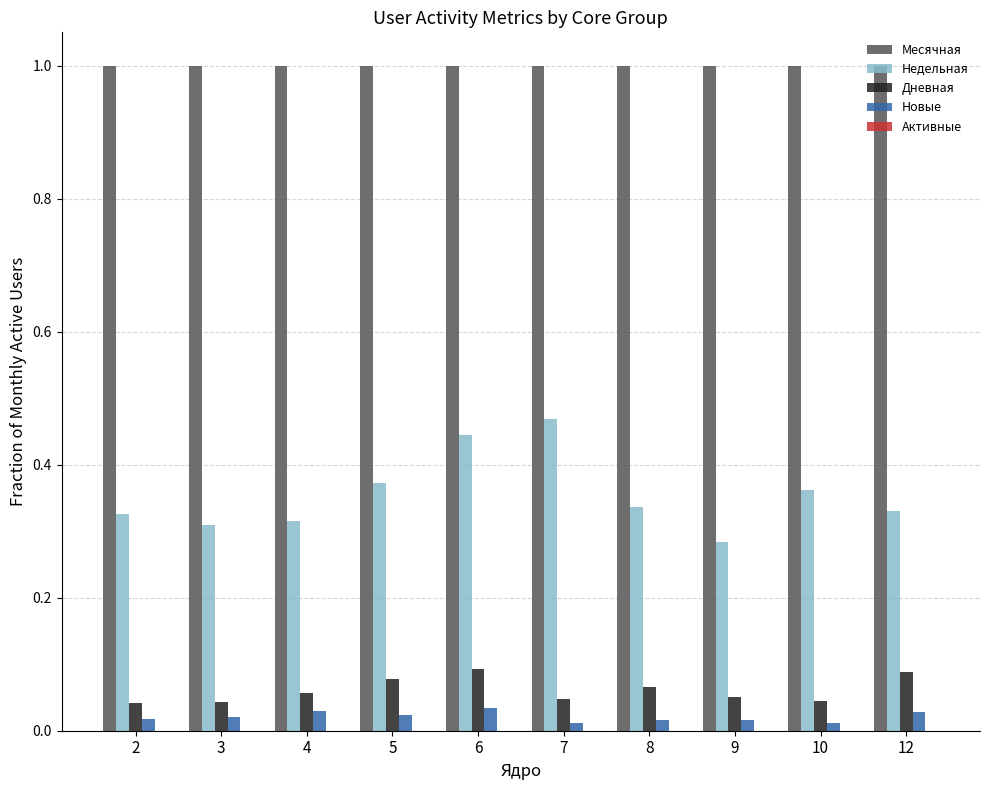

Which series has the largest total across all categories?

Месячная